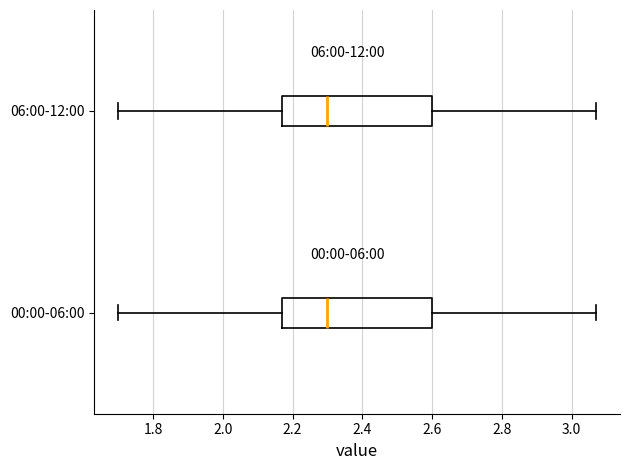

Where does the median line of the box for 06:00-12:00 sit on the x-axis? The values are not printed on the chart, so give them approximately, as read against the axis.

2.30